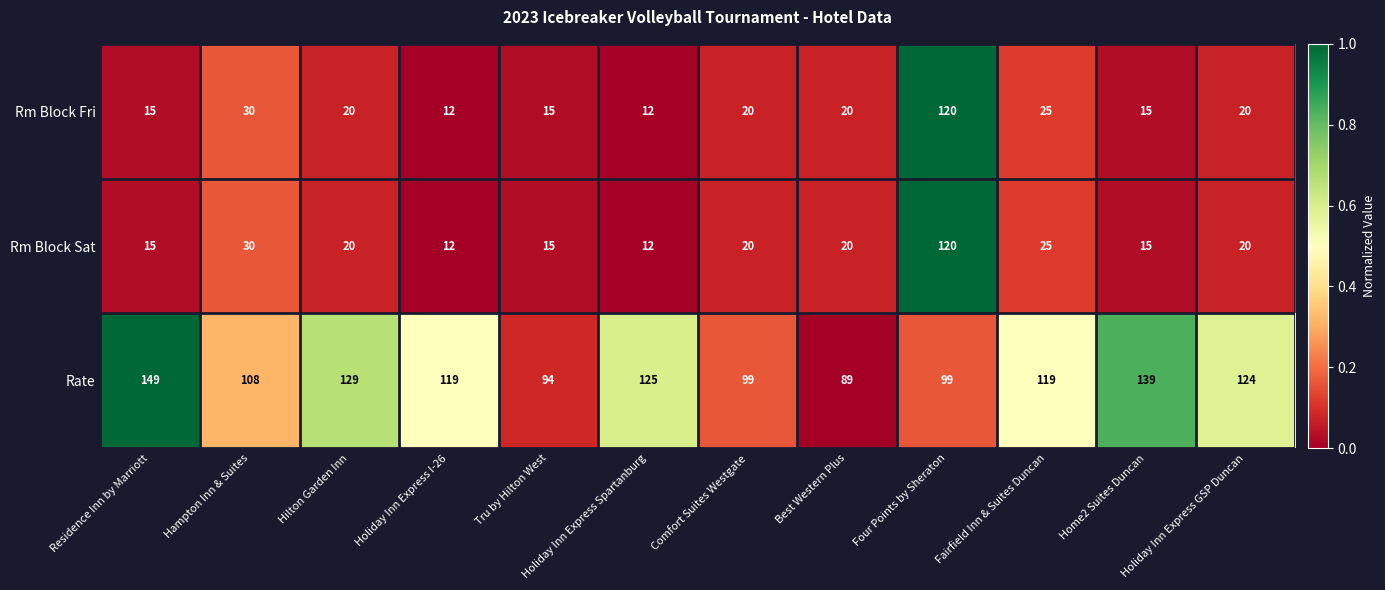

How many series are shown in this chart?

3